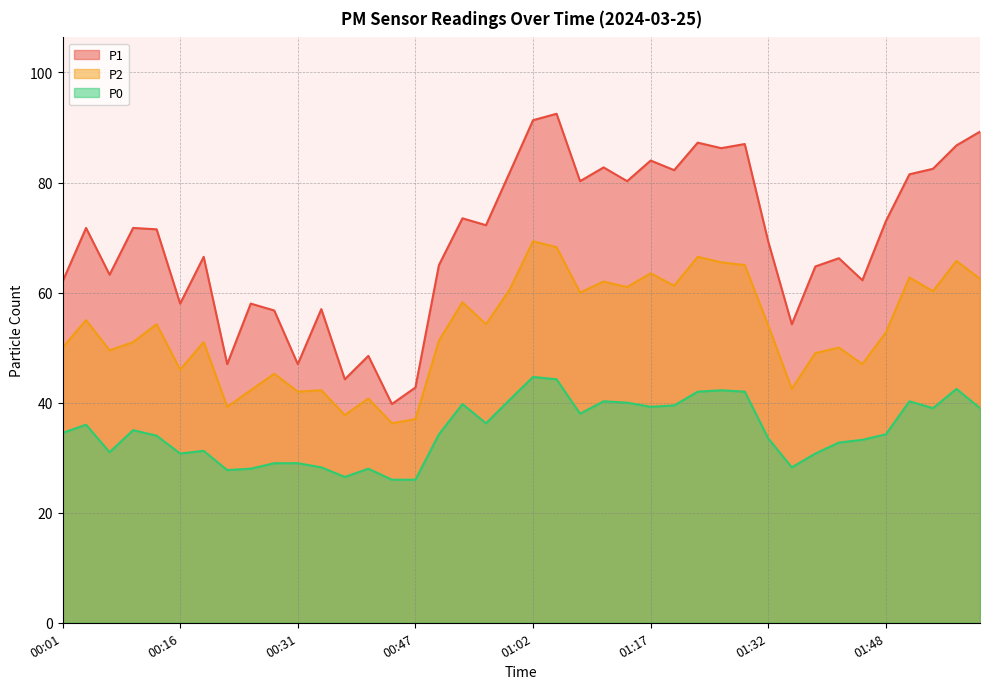

Count the number of data series in this chart.

3